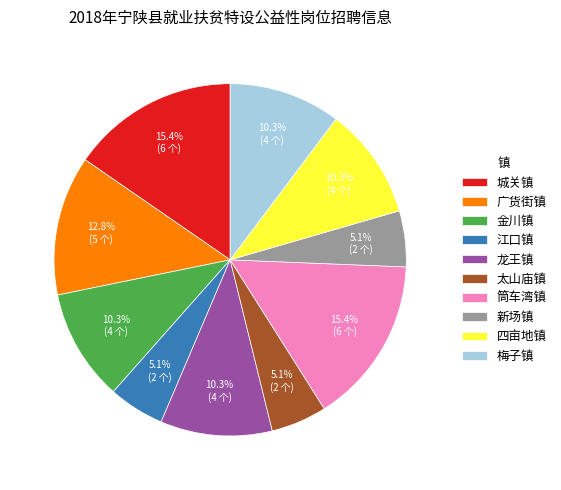

Is there any slice that represents more than half of the pie?

No